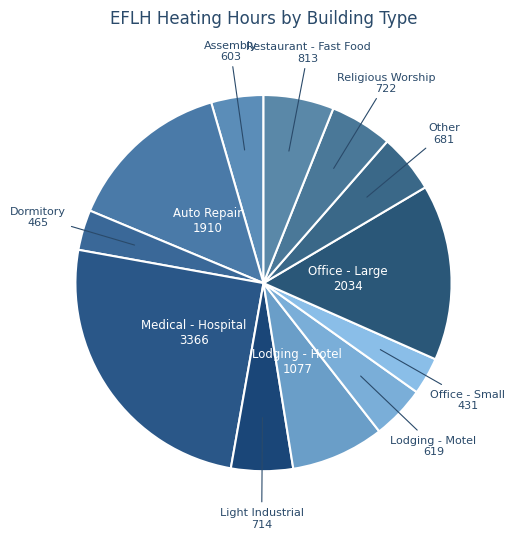

How many slices are in this pie chart?

12